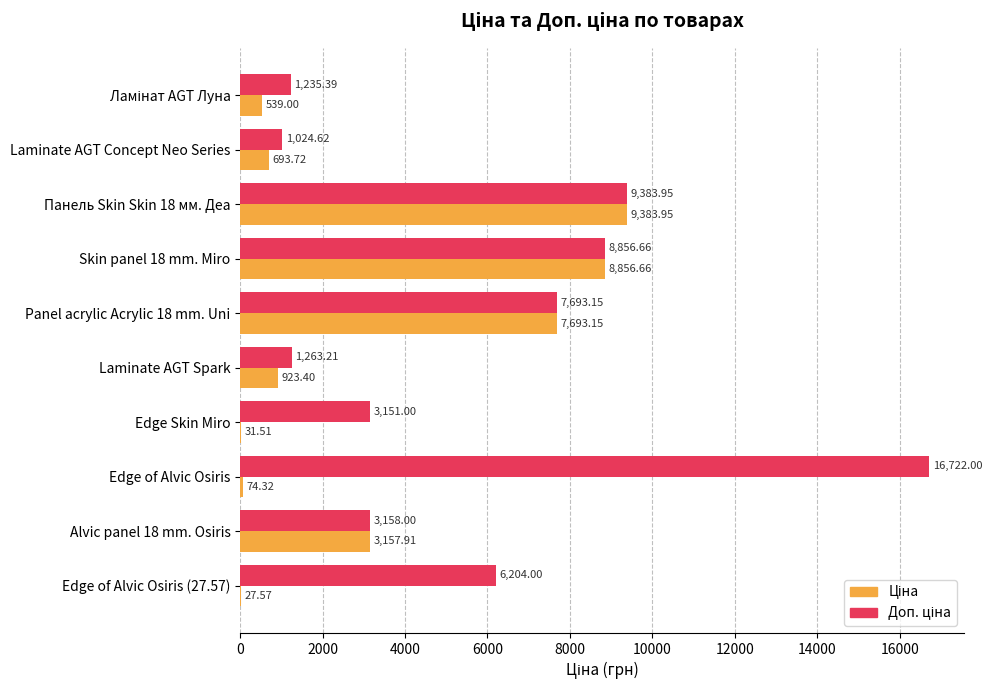

Which label corresponds to the largest value in the chart?

Edge of Alvic Osiris